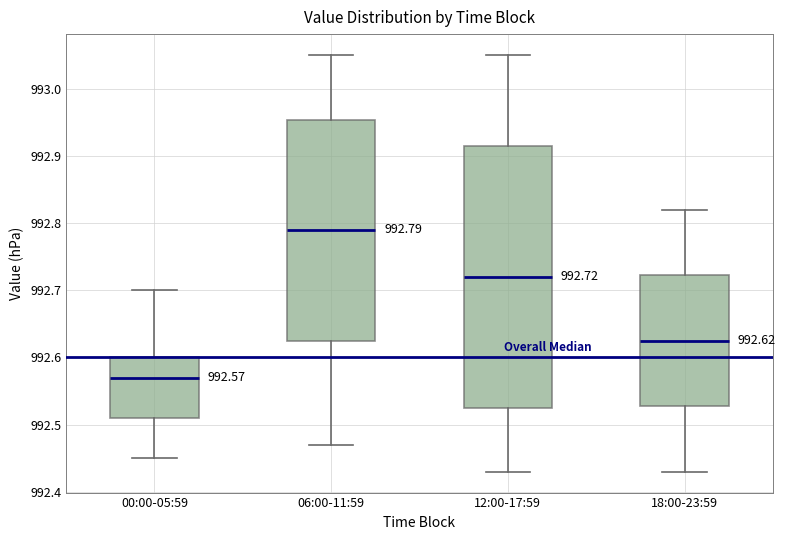

Which box has the lowest median line?

00:00-05:59